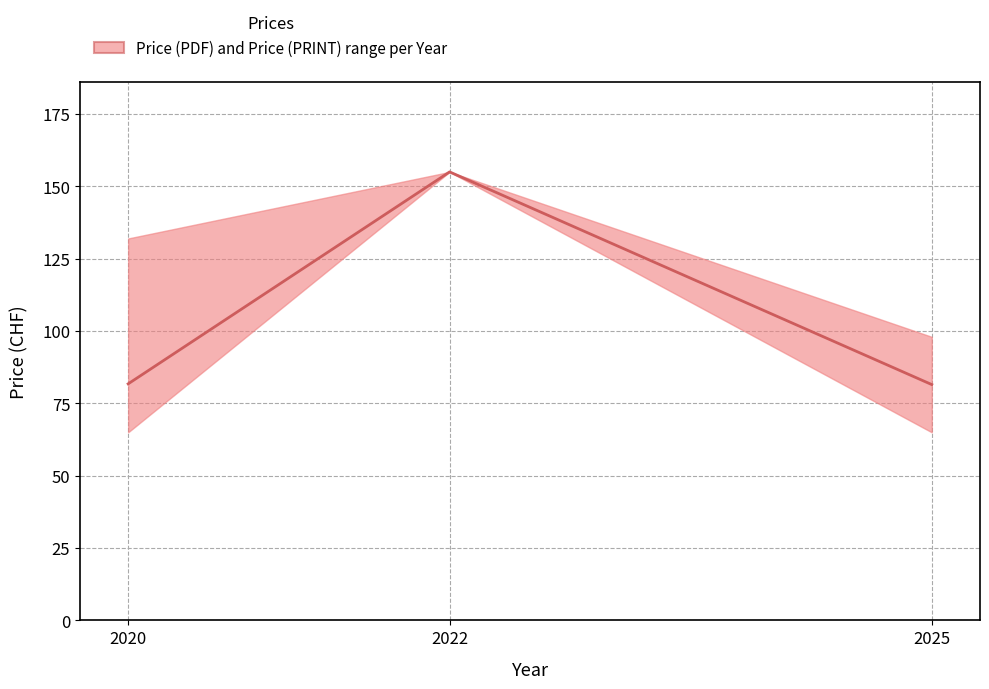

At 2025, list the series in order from largest to smallest.

Price (PDF), Price (PRINT)